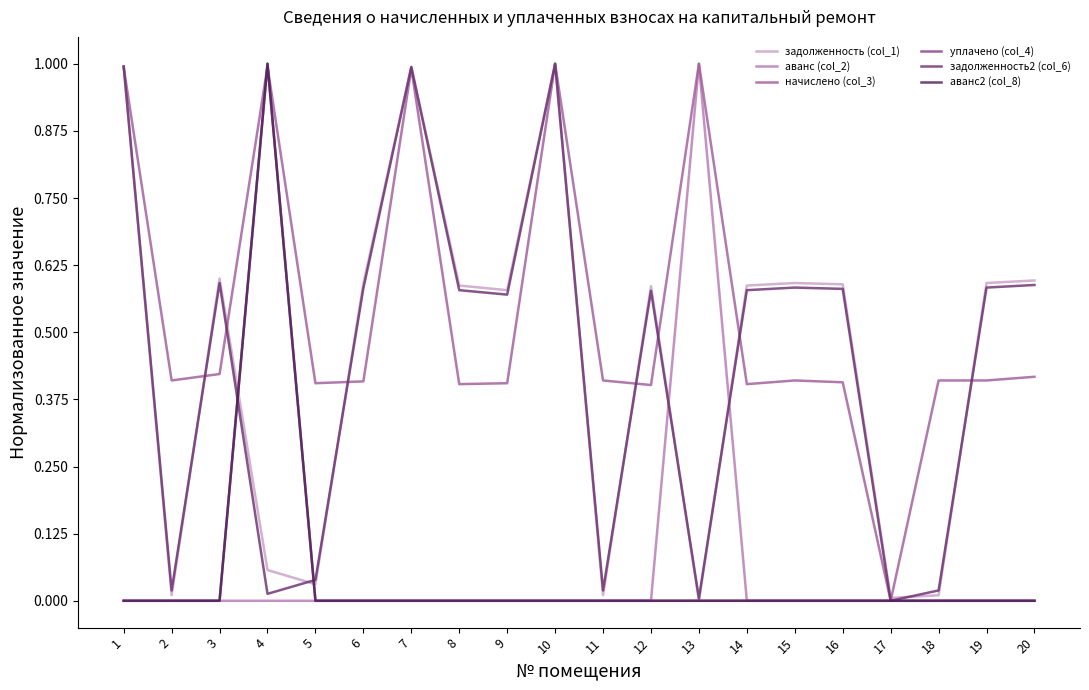

What is the sum of all задолженность (col_1) values?

9.0